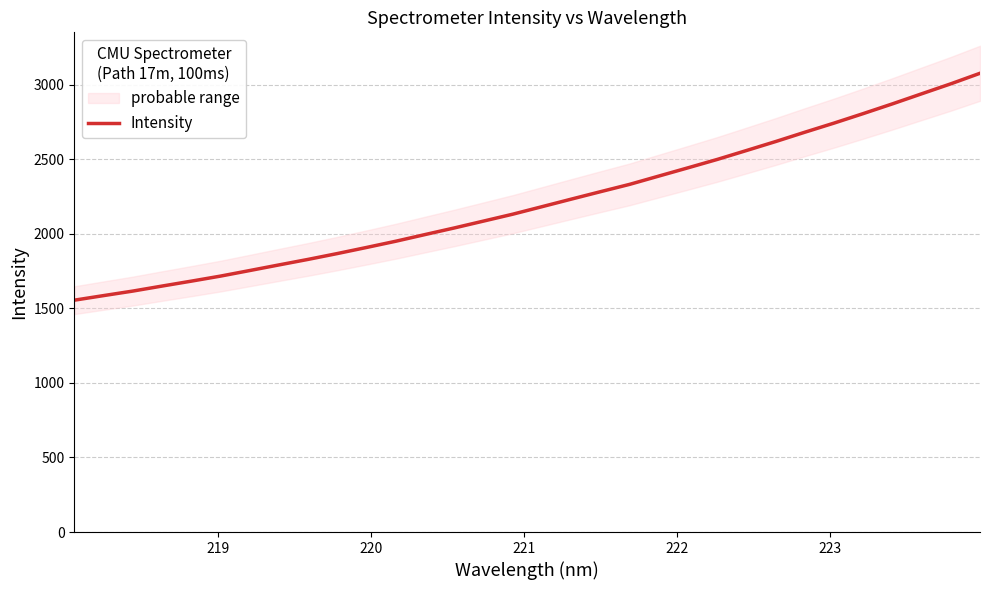

What is the lowest value of the Intensity series?

1554.2